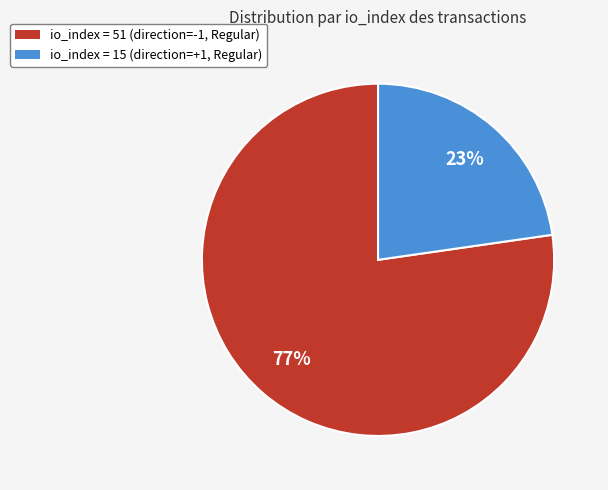

Is there a majority slice in this chart?

Yes